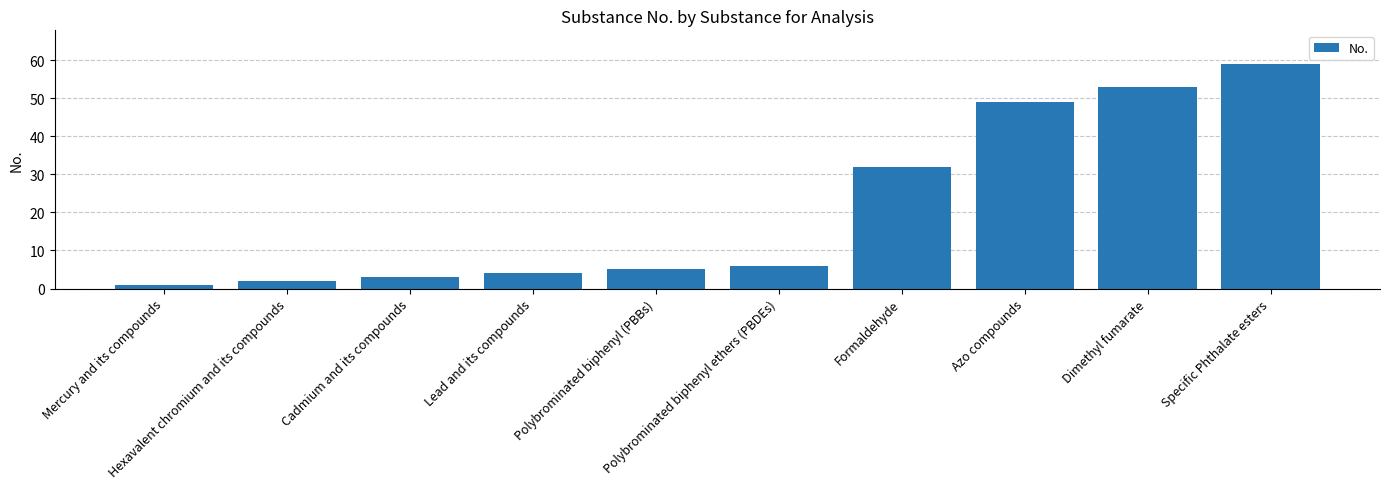

What is the greatest value displayed?

59